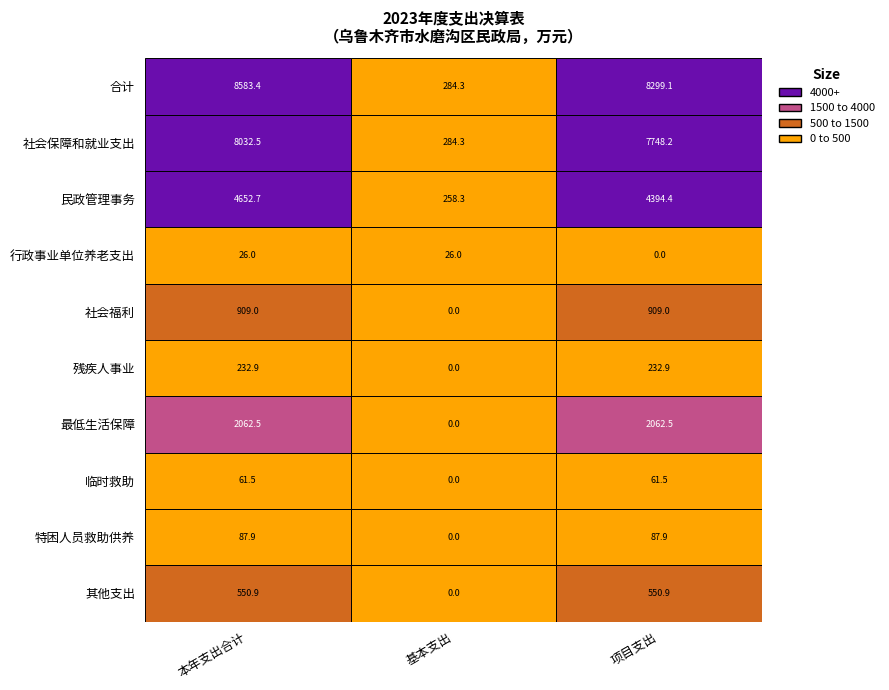

Which series changed the most between 合计 and 社会保障和就业支出?

合计